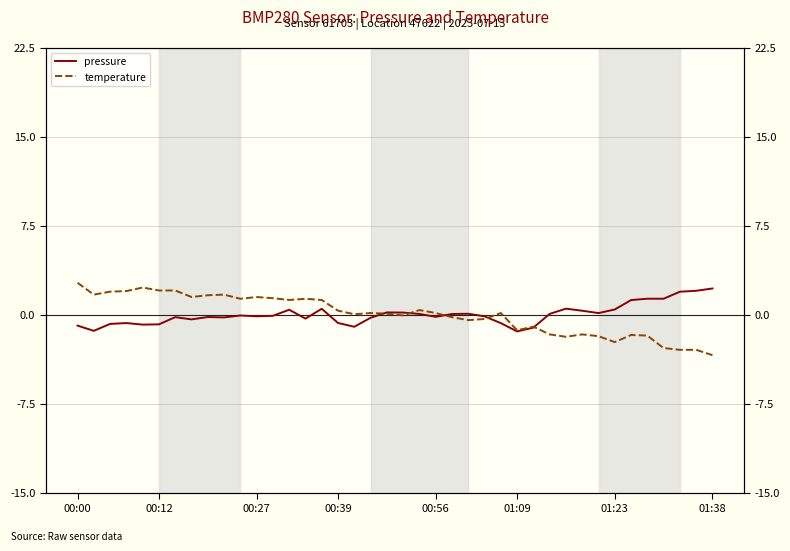

Is it true that temperature equals 0.1 at 00:56?

True